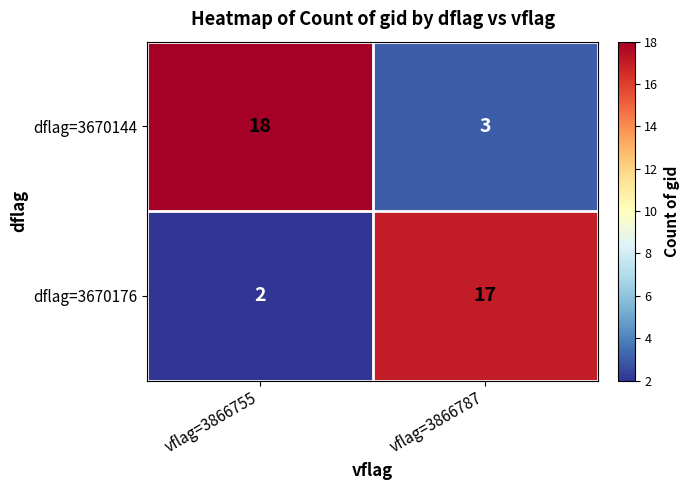

What is the total value across all series at vflag=3866755?

20